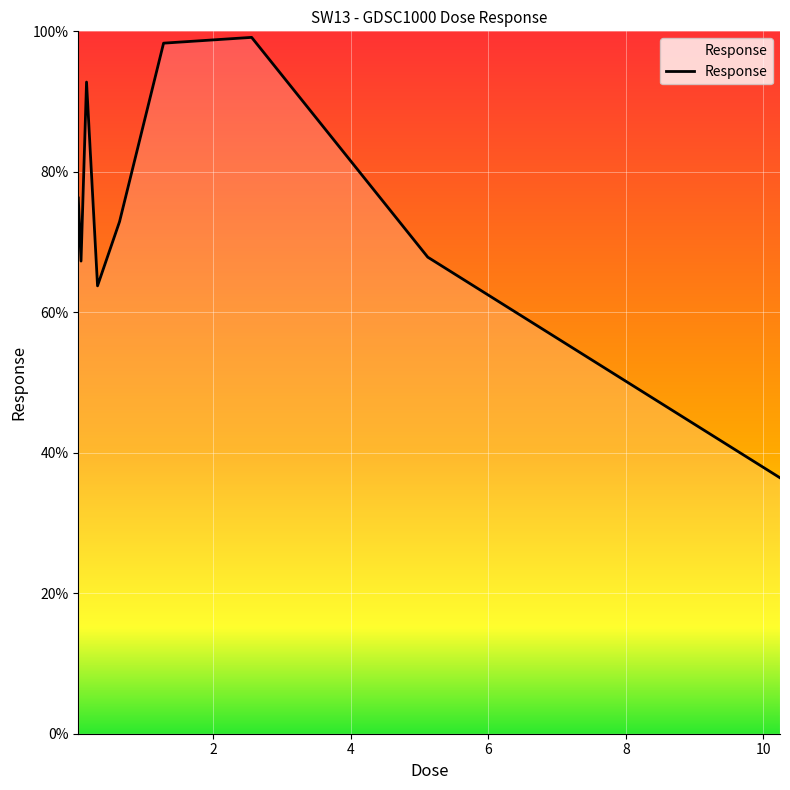

What is the difference between the maximum and minimum values?

62.7